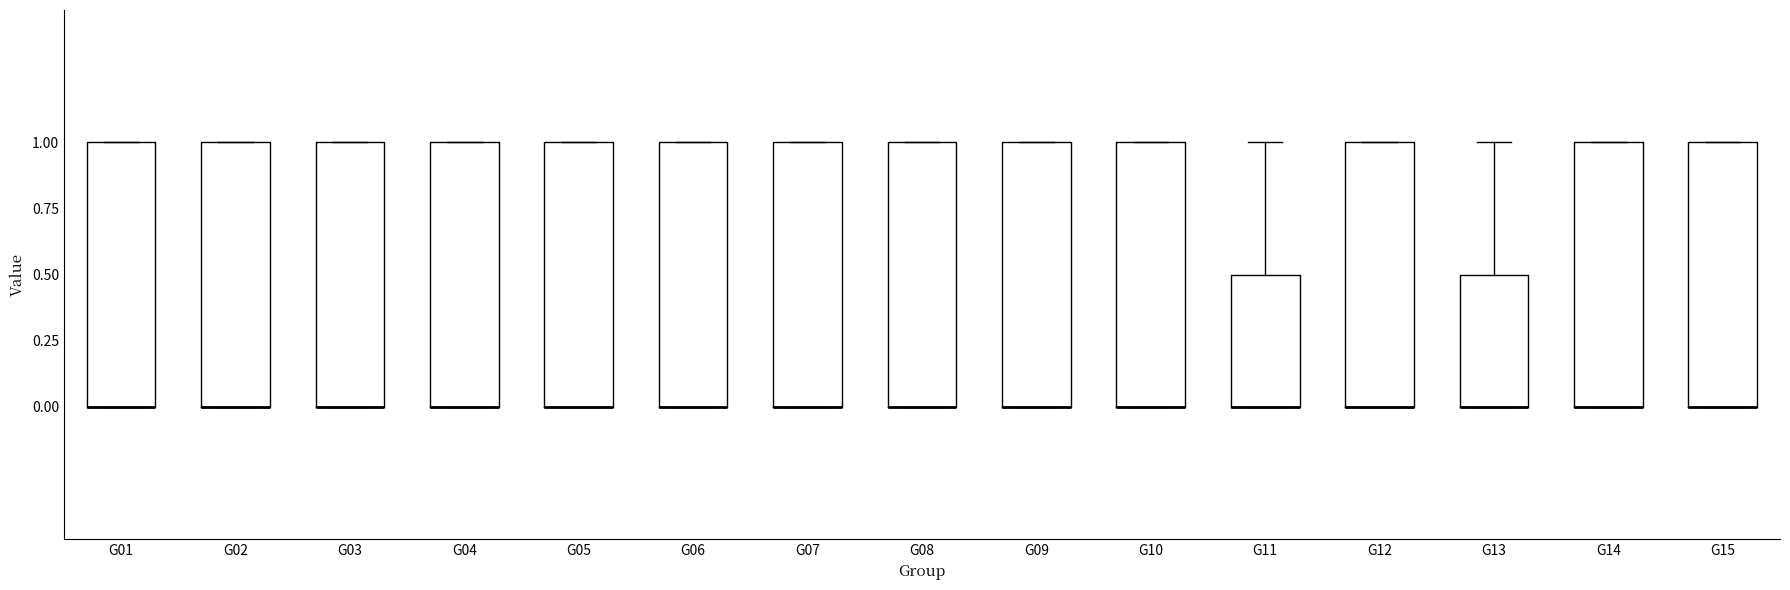

Reading left to right, transcribe this box plot: for each box, give where its median line is, the range the box spans, and where its two whiskers end, as read against the y-axis. The values are not printed on the chart, so give them approximately, as read against the axis.

G01: median 0.0 (drawn on the box's lower edge), box 0.0 to 1.0, whiskers 0.0 to 1.0
G02: median 0.0 (drawn on the box's lower edge), box 0.0 to 1.0, whiskers 0.0 to 1.0
G03: median 0.0 (drawn on the box's lower edge), box 0.0 to 1.0, whiskers 0.0 to 1.0
G04: median 0.0 (drawn on the box's lower edge), box 0.0 to 1.0, whiskers 0.0 to 1.0
G05: median 0.0 (drawn on the box's lower edge), box 0.0 to 1.0, whiskers 0.0 to 1.0
G06: median 0.0 (drawn on the box's lower edge), box 0.0 to 1.0, whiskers 0.0 to 1.0
G07: median 0.0 (drawn on the box's lower edge), box 0.0 to 1.0, whiskers 0.0 to 1.0
G08: median 0.0 (drawn on the box's lower edge), box 0.0 to 1.0, whiskers 0.0 to 1.0
G09: median 0.0 (drawn on the box's lower edge), box 0.0 to 1.0, whiskers 0.0 to 1.0
G10: median 0.0 (drawn on the box's lower edge), box 0.0 to 1.0, whiskers 0.0 to 1.0
G11: median 0.0 (drawn on the box's lower edge), box 0.0 to 0.5, whiskers 0.0 to 1.0
G12: median 0.0 (drawn on the box's lower edge), box 0.0 to 1.0, whiskers 0.0 to 1.0
G13: median 0.0 (drawn on the box's lower edge), box 0.0 to 0.5, whiskers 0.0 to 1.0
G14: median 0.0 (drawn on the box's lower edge), box 0.0 to 1.0, whiskers 0.0 to 1.0
G15: median 0.0 (drawn on the box's lower edge), box 0.0 to 1.0, whiskers 0.0 to 1.0